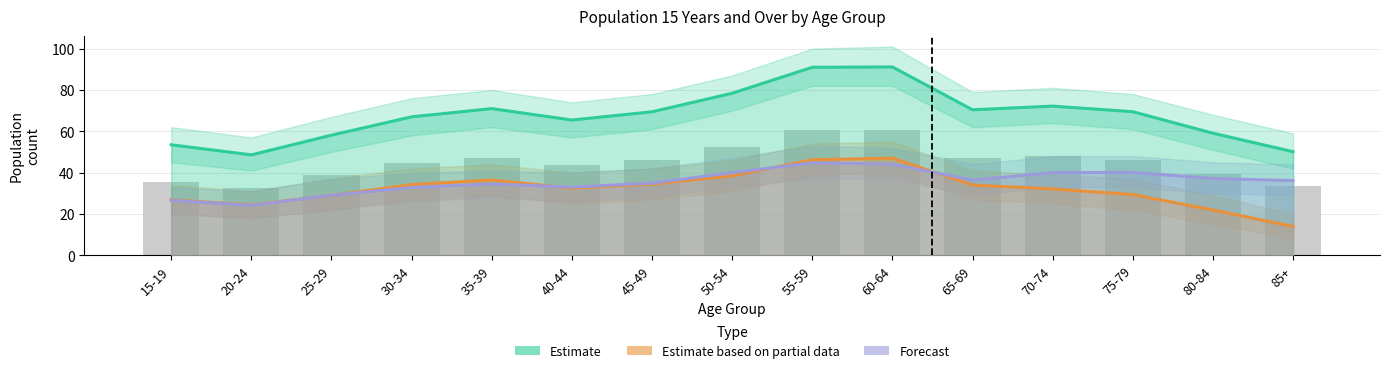

What is the value of the Forecast bar at the 4th from the left?

32.8